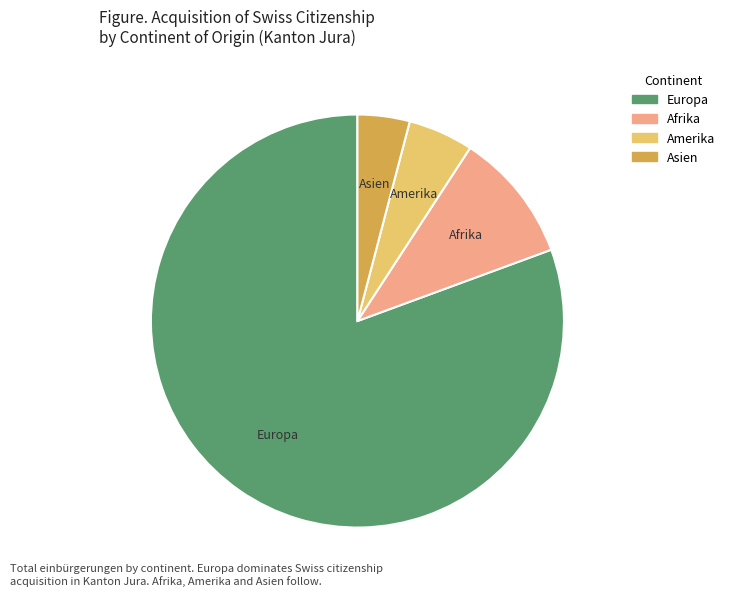

Is there a majority slice in this chart?

Yes